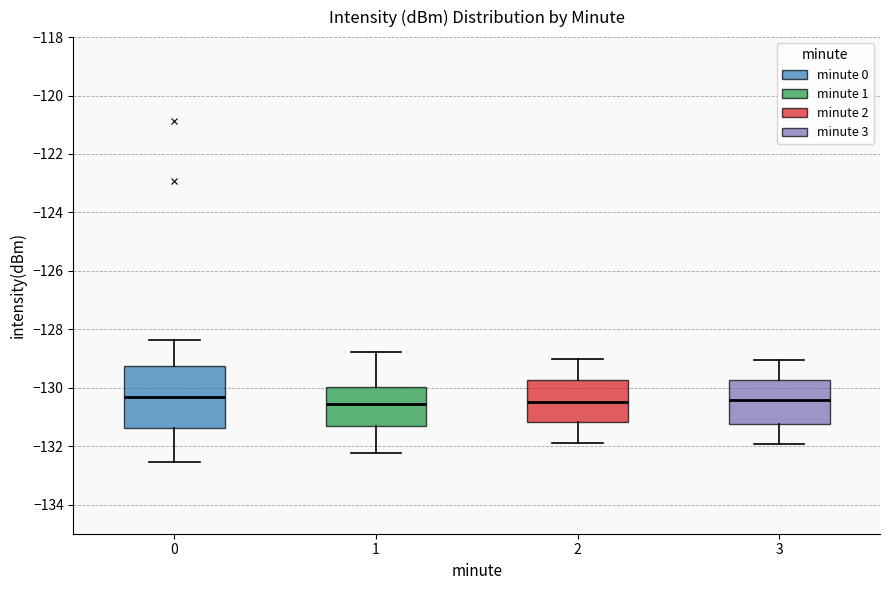

Which box is the tallest, from its lower edge to its upper edge?

0